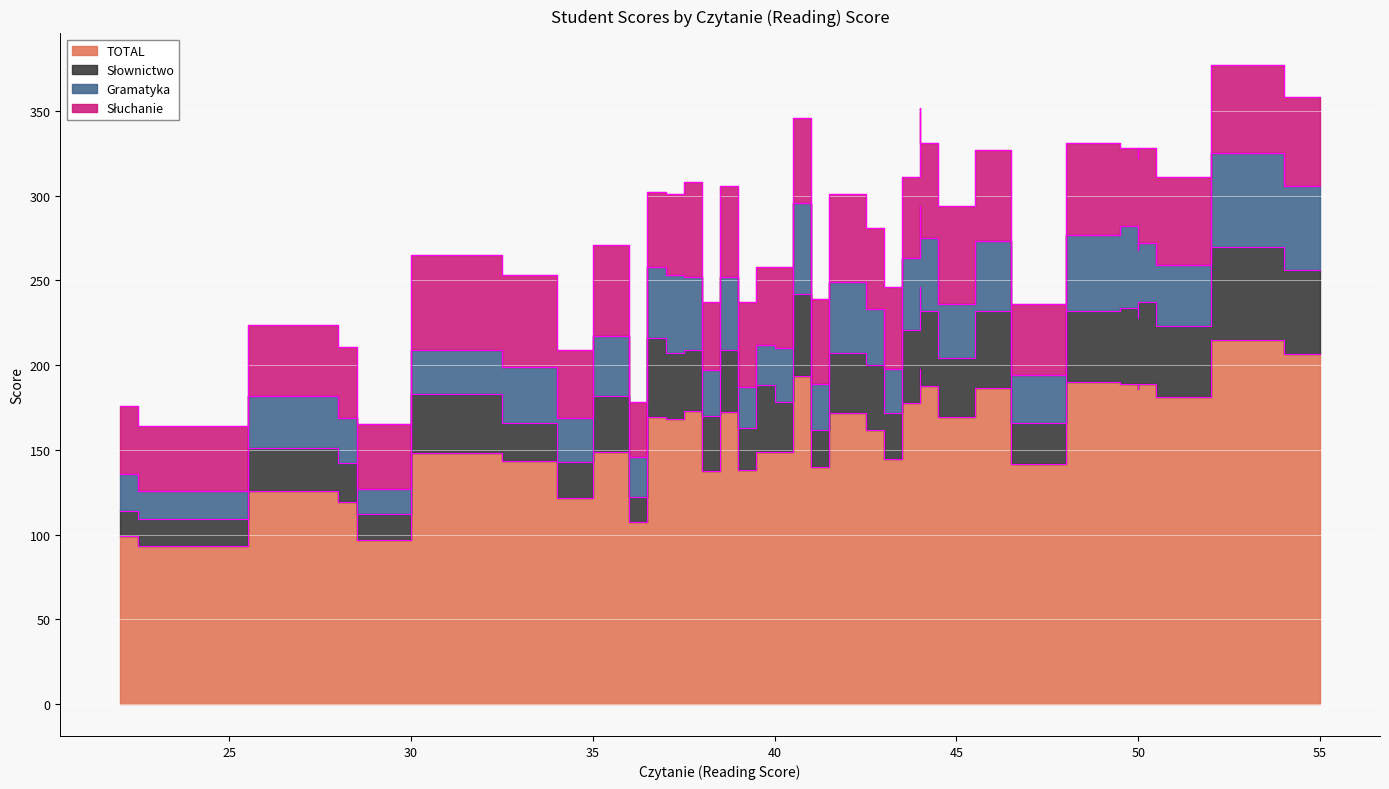

The value of Gramatyka at 45 is 15.4. True or false?

False